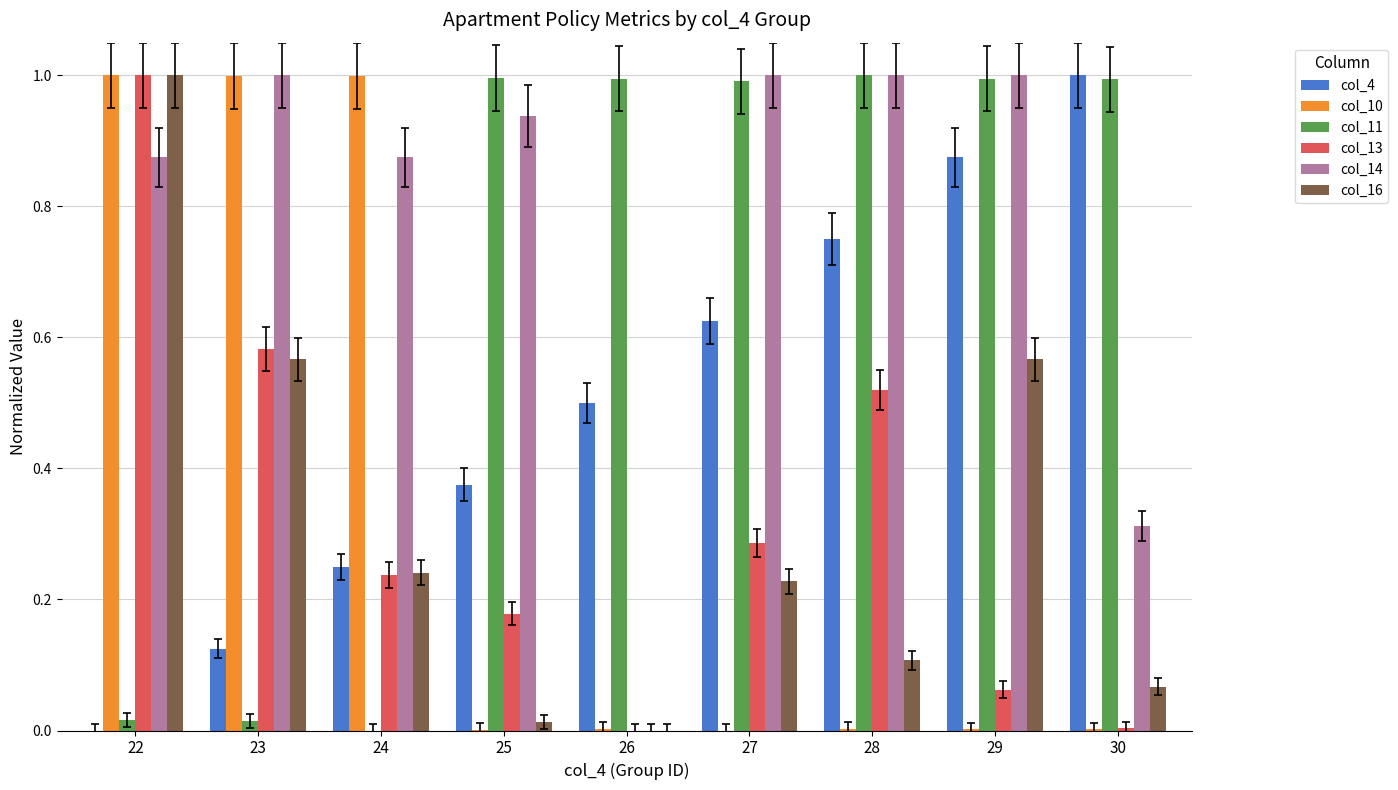

Which series has the largest total across all categories?

col_14